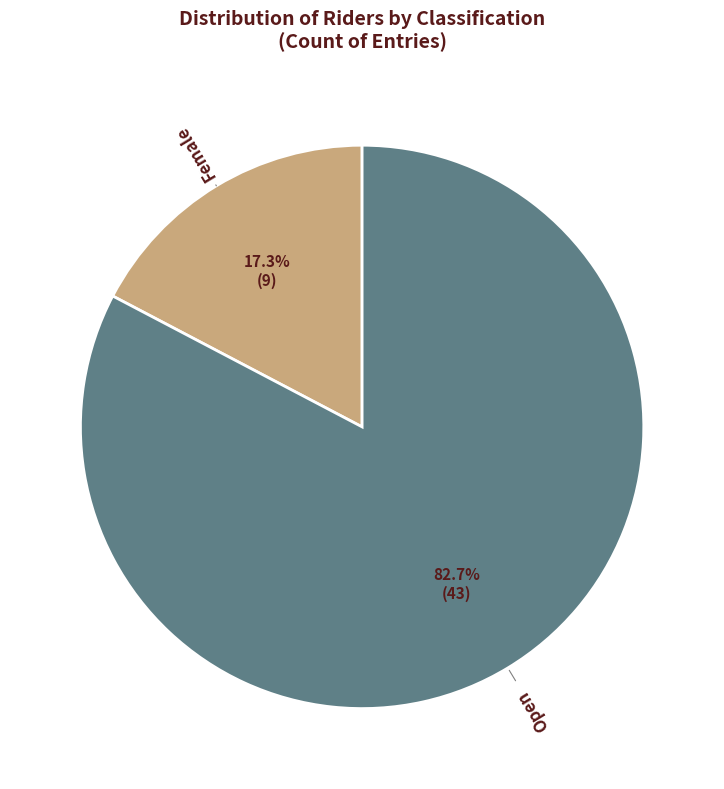

Count the number of slices in the pie.

2